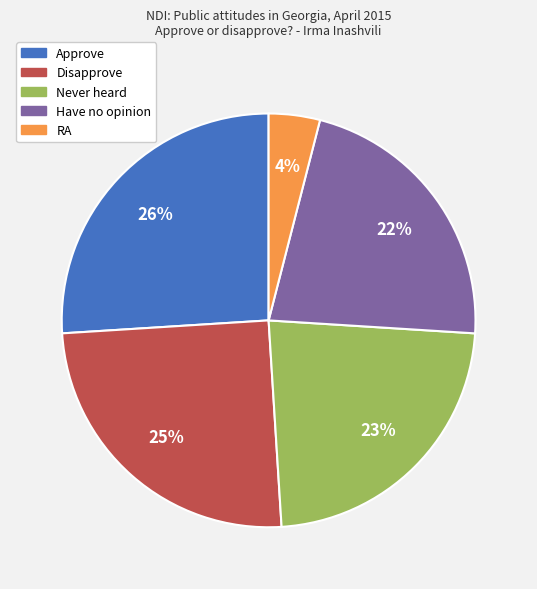

To the nearest percent, what percentage of the pie is Never heard?

23%